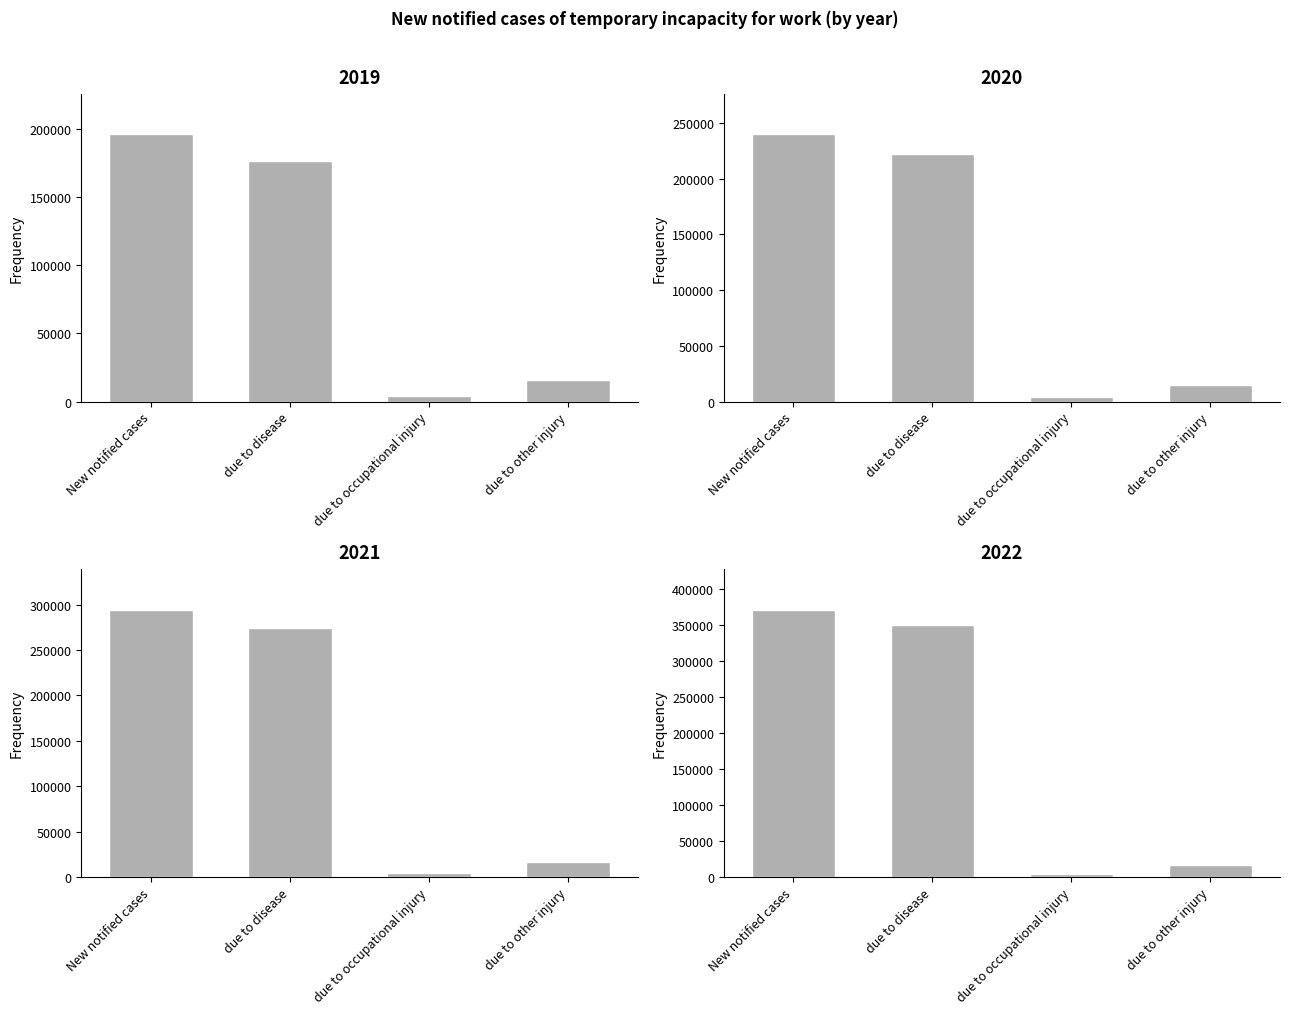

Rank the series by their maximum value, from lowest to highest.

2019, 2020, 2021, 2022